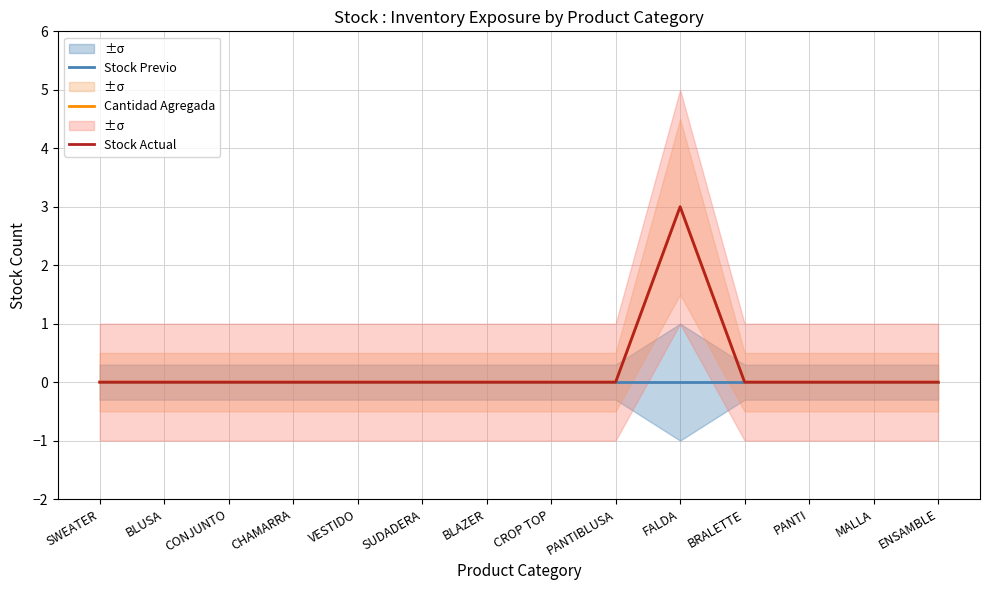

What is the sum of the Stock Actual values at FALDA and MALLA?

3